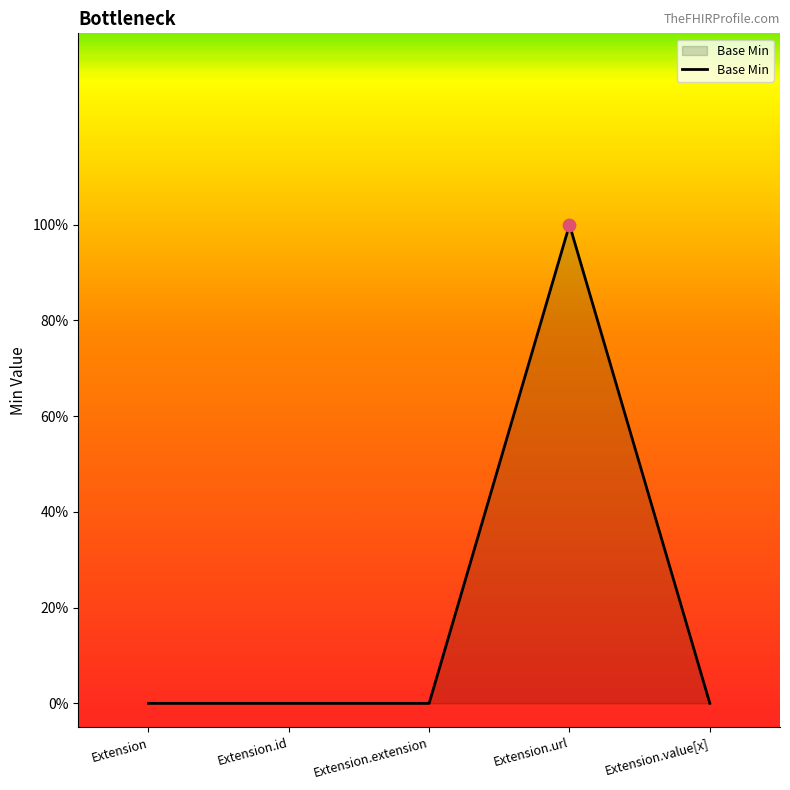

Is this an area chart (filled region under the line)?

Yes